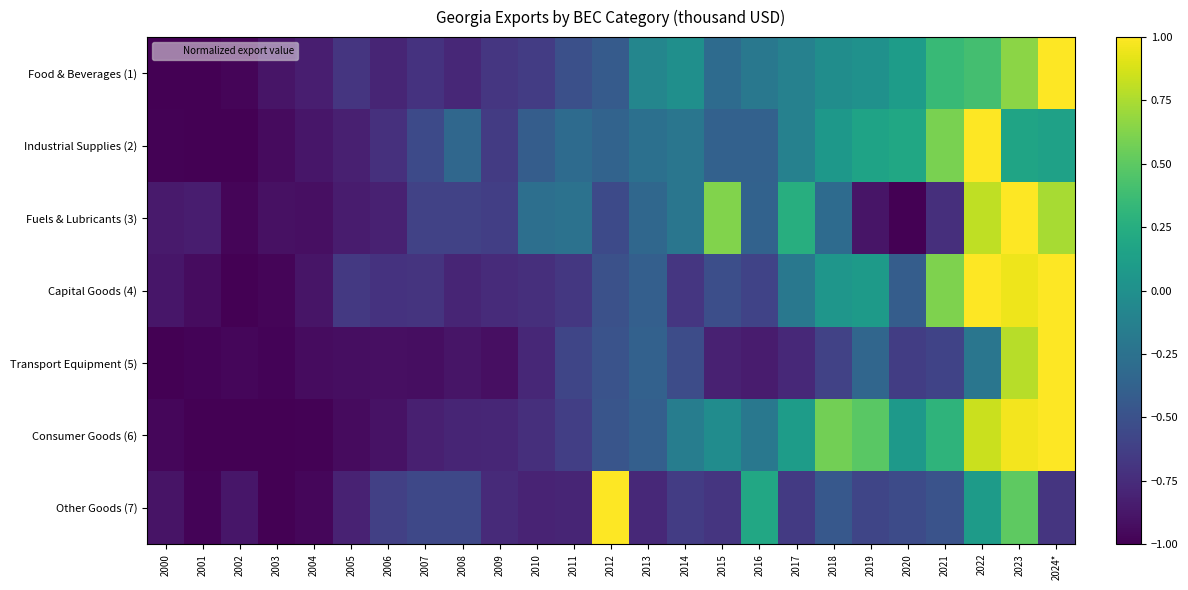

How many categories are shown in the chart?

25